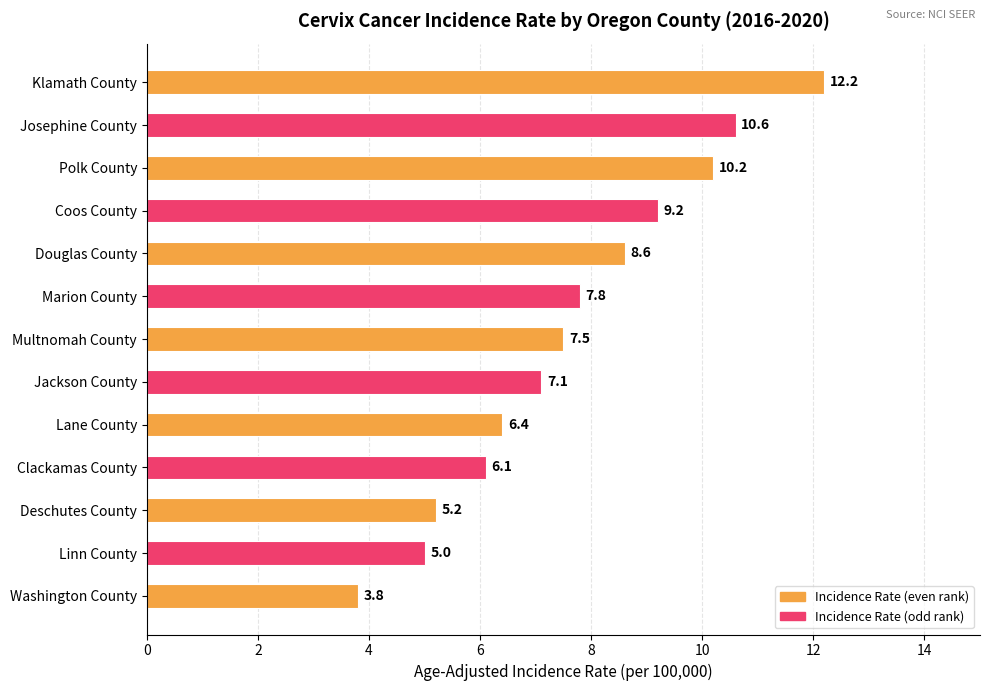

The value at Douglas County is 5.9. True or false?

False